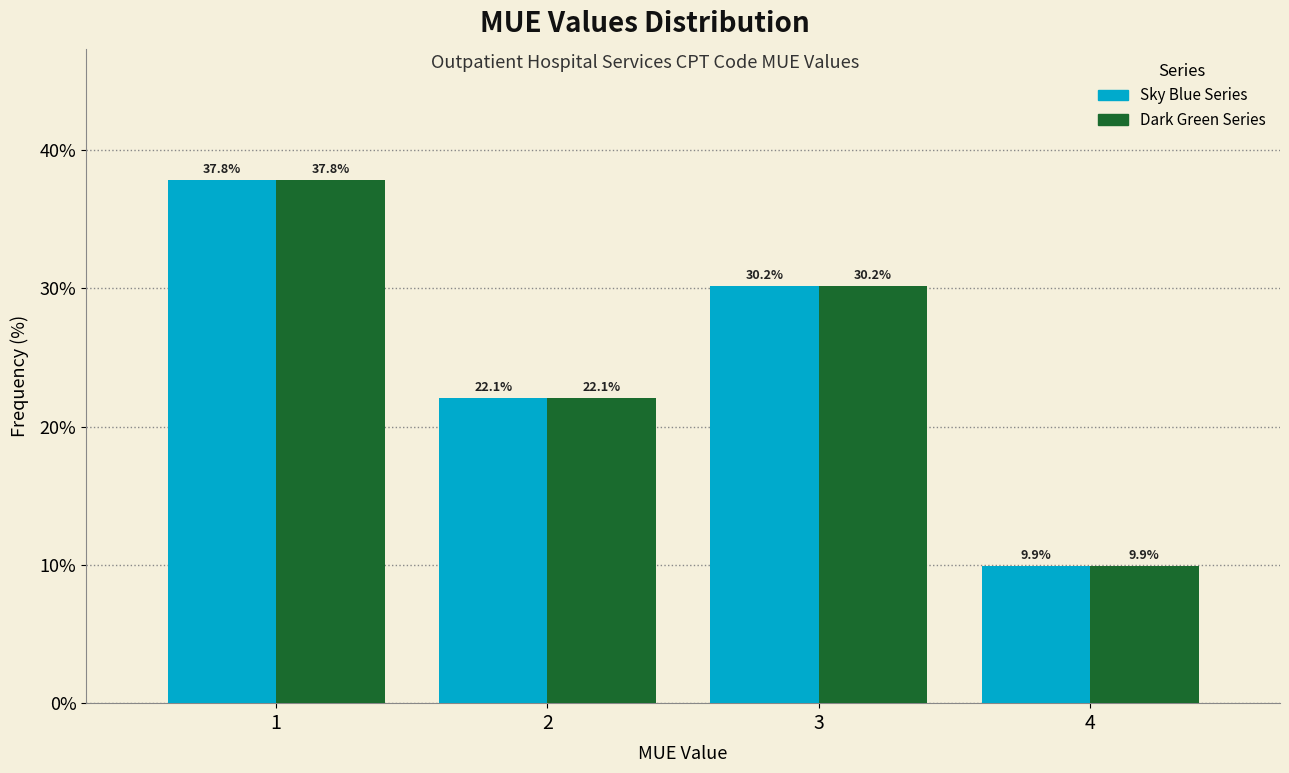

What is the total value across all series at 4?

19.8